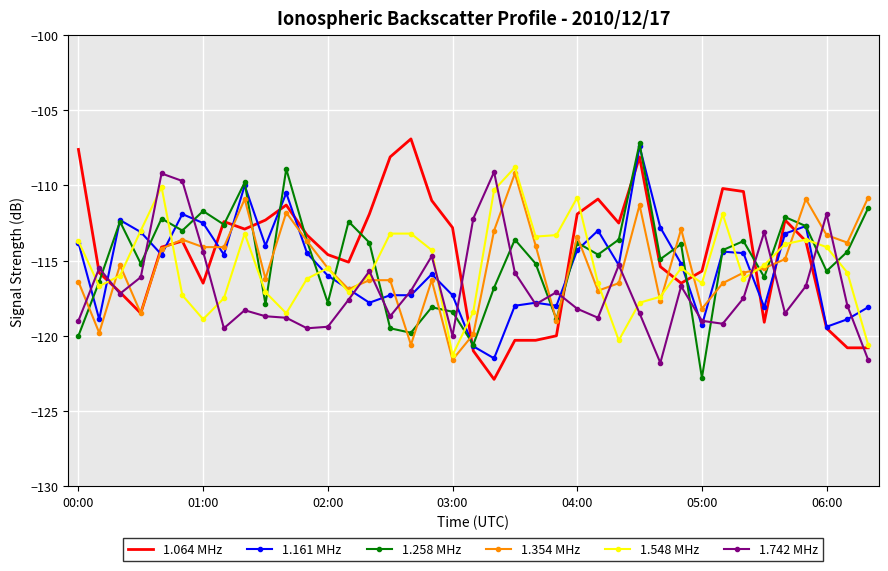

What is the minimum value for 1.258 MHz?

-122.8